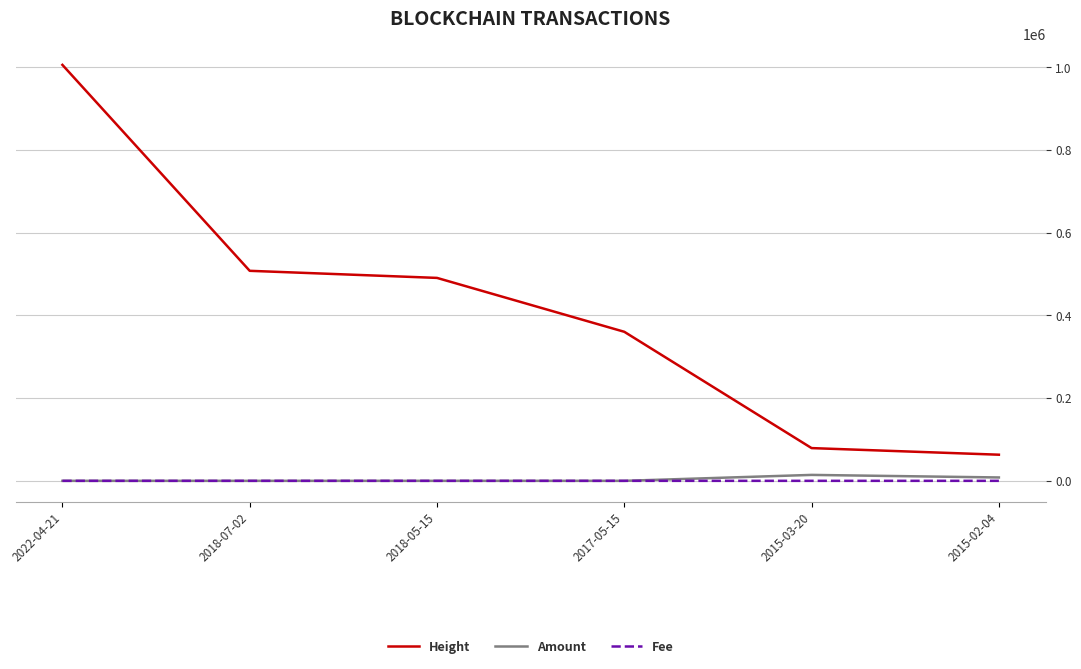

How many lines are shown in the chart?

3